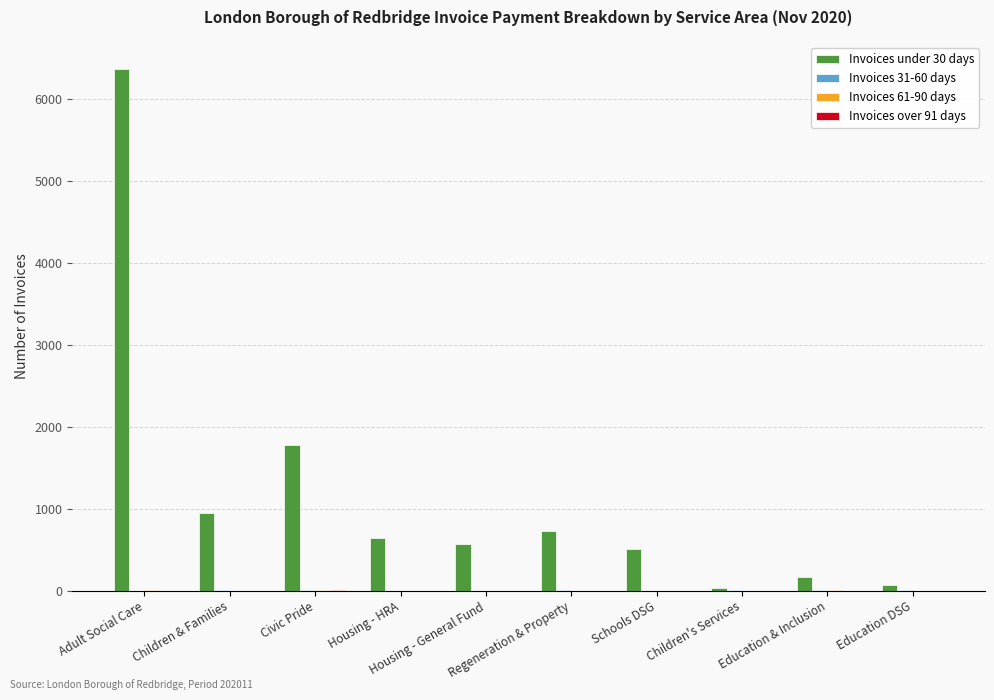

What is the maximum value shown in the chart?

6369